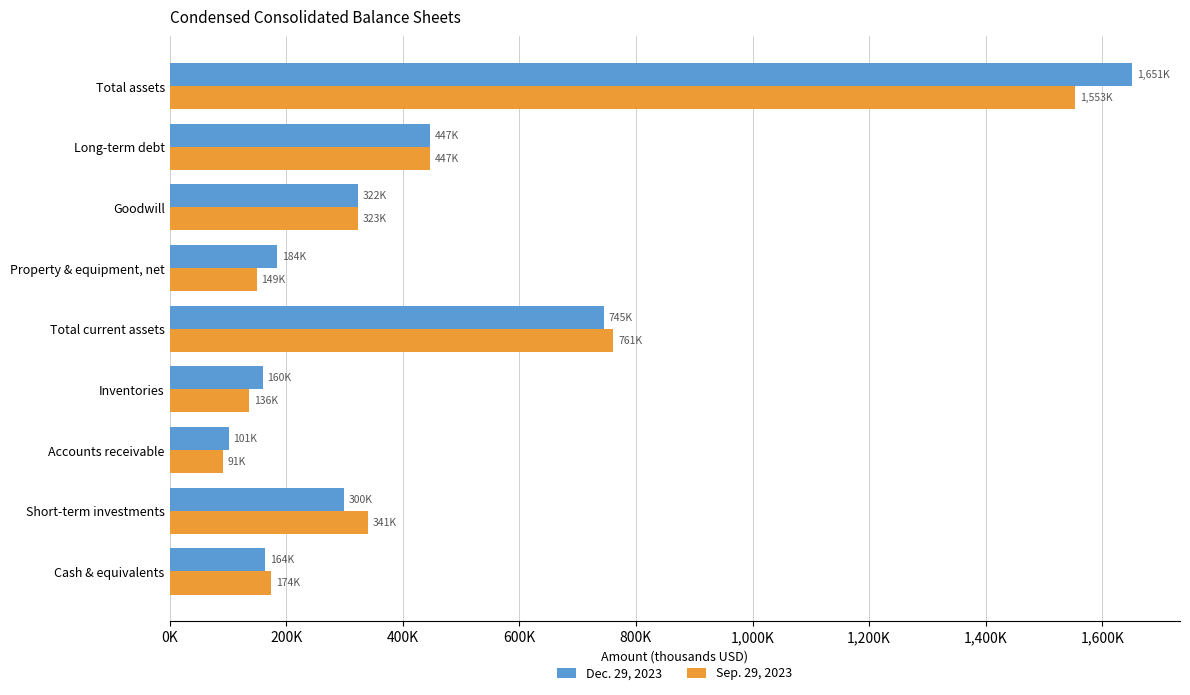

Rank the categories by Dec. 29, 2023 value from lowest to highest.

Accounts receivable, Inventories, Cash & equivalents, Property & equipment, net, Short-term investments, Goodwill, Long-term debt, Total current assets, Total assets